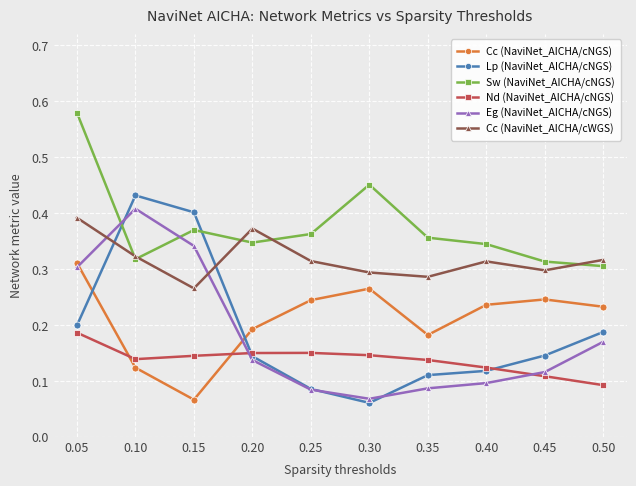

Where is the first local minimum for Cc (NaviNet_AICHA/cNGS)?

0.15